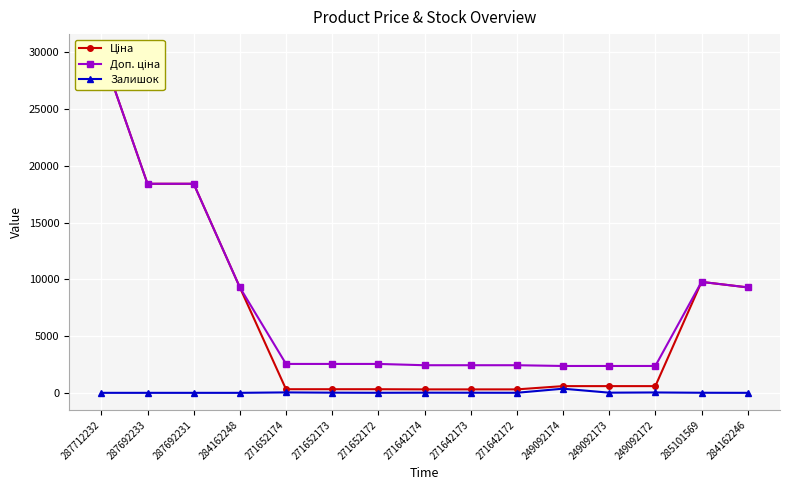

Reading right to left, what are all the values shown in this chart?

Ціна: 284162246=9290.5	285101569=9775.5	249092172=591.6	249092173=591.6	249092174=591.6	271642172=304.1	271642173=304.1	271642174=304.1	271652172=318.3	271652173=318.3	271652174=318.3	284162248=9290.5	287692231=18420.9	287692233=18420.9	287712232=30102.8
Доп. ціна: 284162246=9290.5	285101569=9775.5	249092172=2366.5	249092173=2366.5	249092174=2366.5	271642172=2432.8	271642173=2432.8	271642174=2432.8	271652172=2546.4	271652173=2546.4	271652174=2546.4	284162248=9290.5	287692231=18420.9	287692233=18420.9	287712232=30102.8
Залишок: 284162246=0.0	285101569=7.0	249092172=33.0	249092173=14.0	249092174=365.0	271642172=5.0	271642173=10.0	271642174=14.0	271652172=5.0	271652173=15.0	271652174=38.0	284162248=0.0	287692231=0.0	287692233=0.0	287712232=0.0